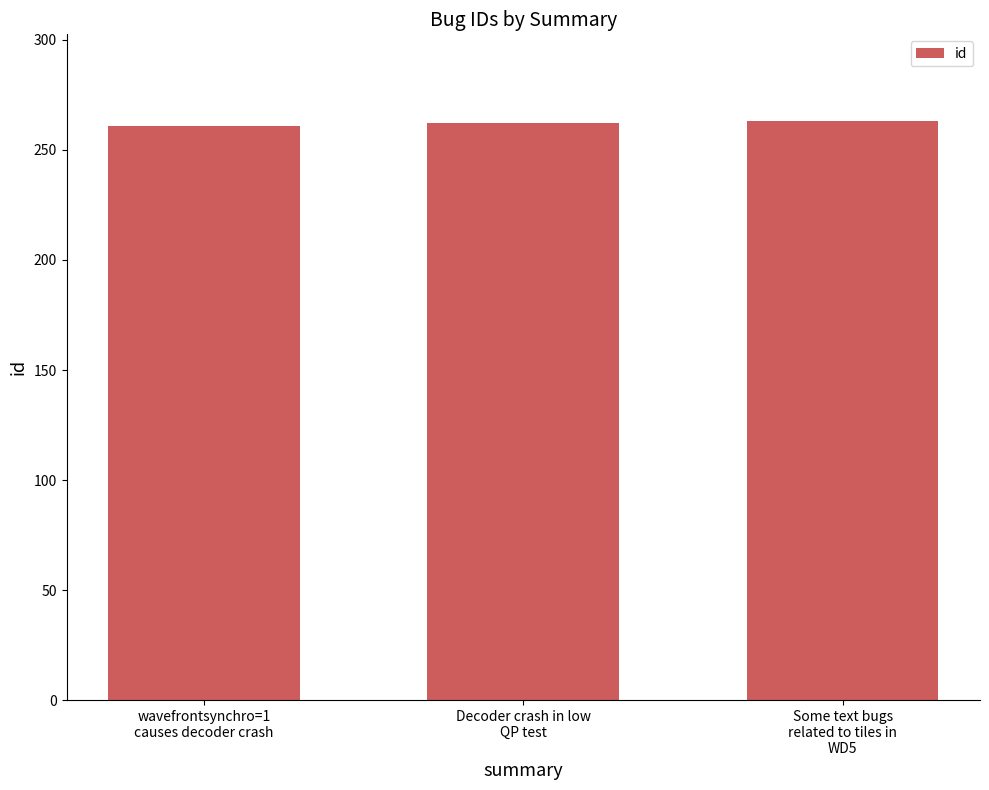

What is the difference between the values at Some text bugs
related to tiles in
WD5 and wavefrontsynchro=1
causes decoder crash?

2